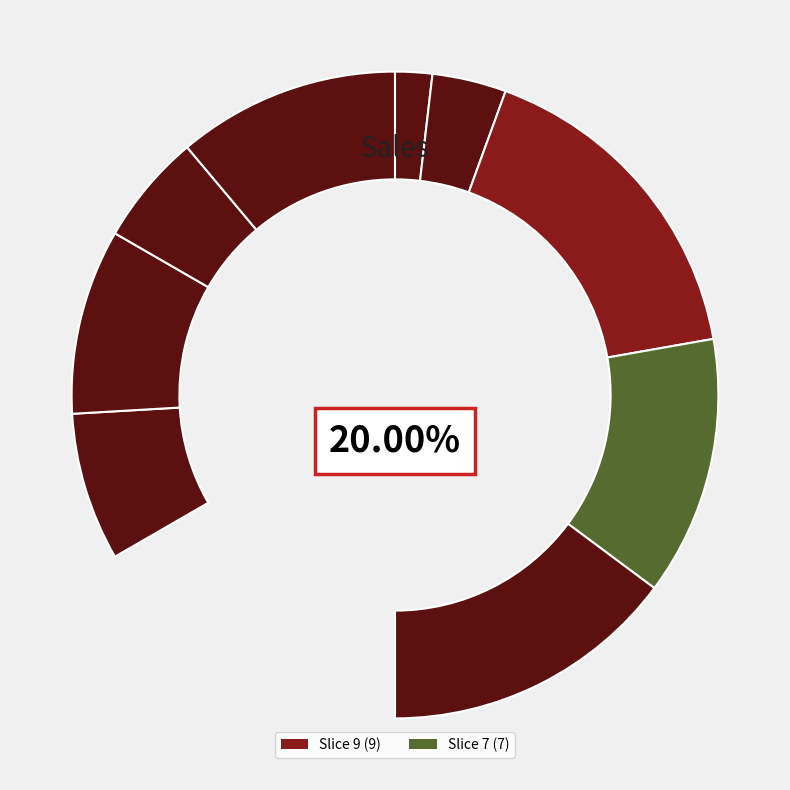

To the nearest percent, what is the difference between the 3 and 7 slice percentages?

9%